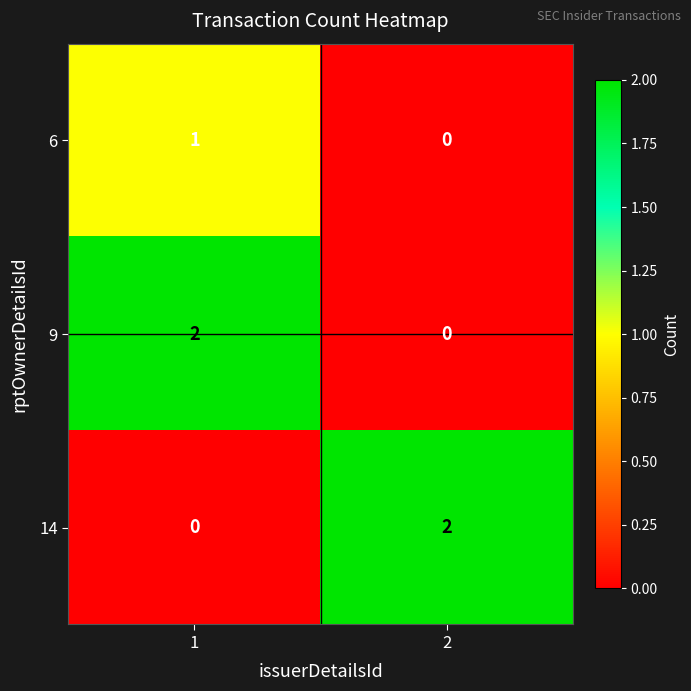

True or false: 14 has a value of 2 at 2.

True